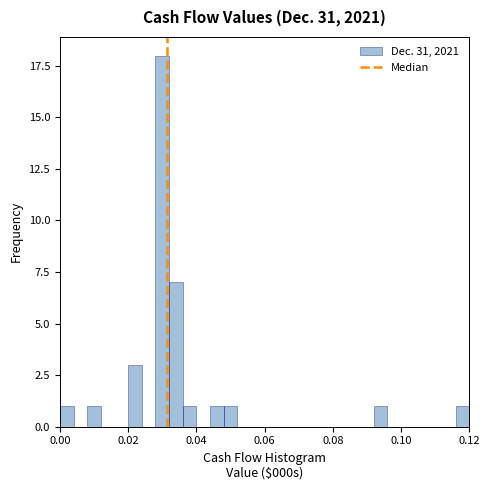

Around what value on the x-axis is the tallest bar? Give the approximate position of its centre, as read against the axis.

0.030